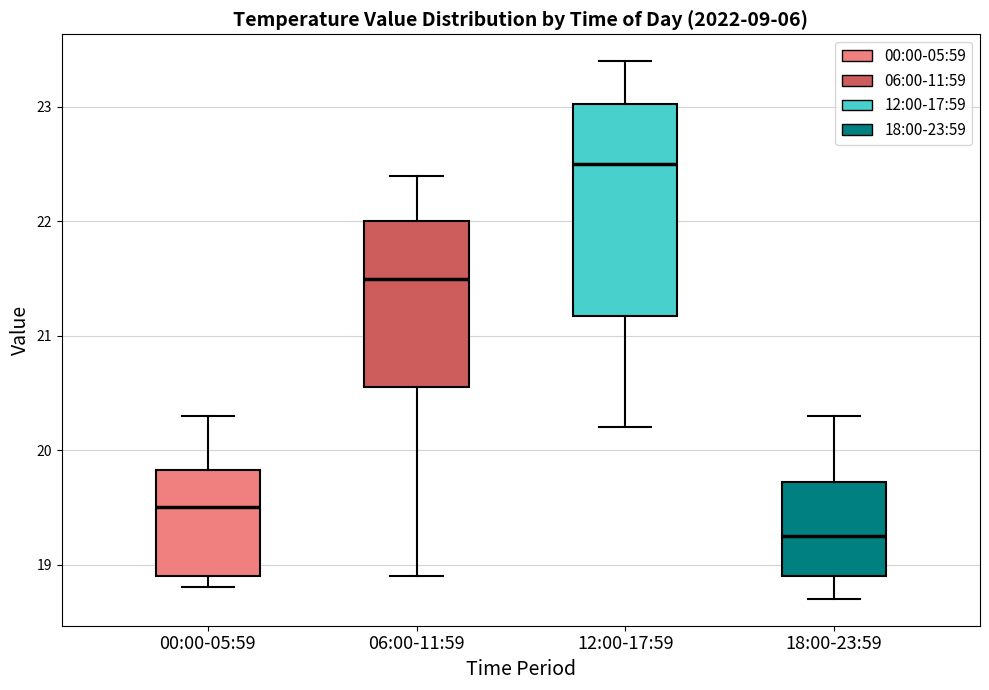

Reading left to right, read every box against the y-axis: the position of its median line, the range the box covers, and the ends of its whiskers. The values are not printed on the chart, so give them approximately, as read against the axis.

00:00-05:59: median 19.5, box 18.9 to 19.8, whiskers 18.8 to 20.3
06:00-11:59: median 21.5, box 20.6 to 22.0, whiskers 18.9 to 22.4
12:00-17:59: median 22.5, box 21.2 to 23.0, whiskers 20.2 to 23.4
18:00-23:59: median 19.3, box 18.9 to 19.7, whiskers 18.7 to 20.3